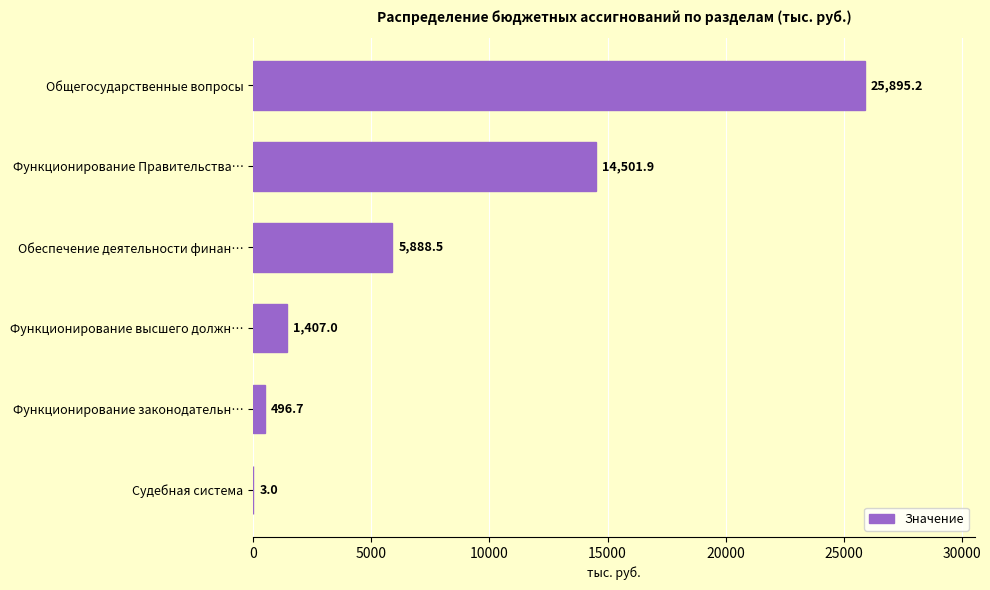

What is the sum of all values?

48192.3